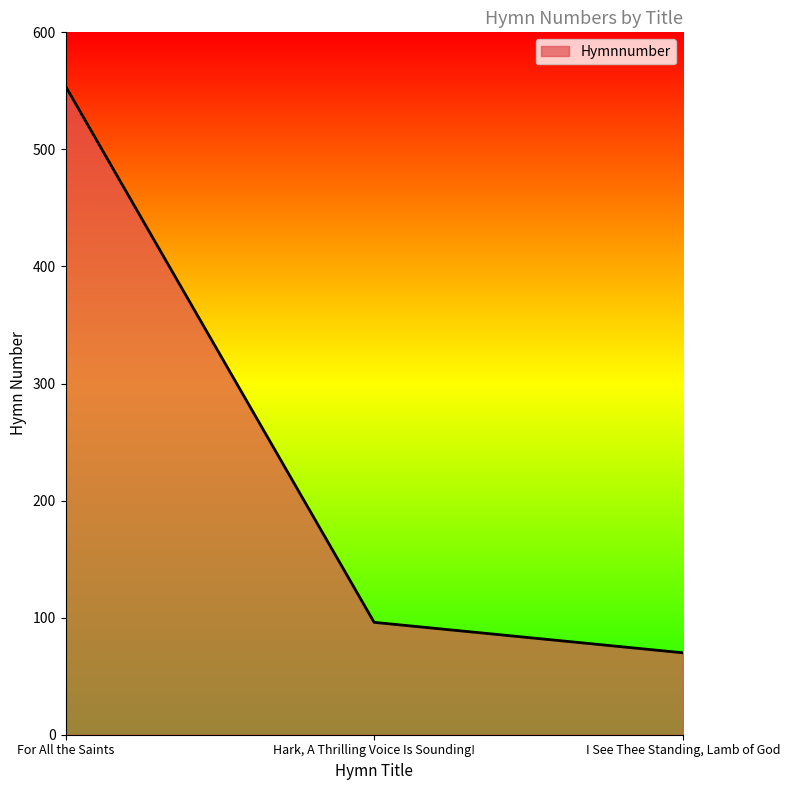

Reading left to right, what are all the values shown in this chart?

554	96	70